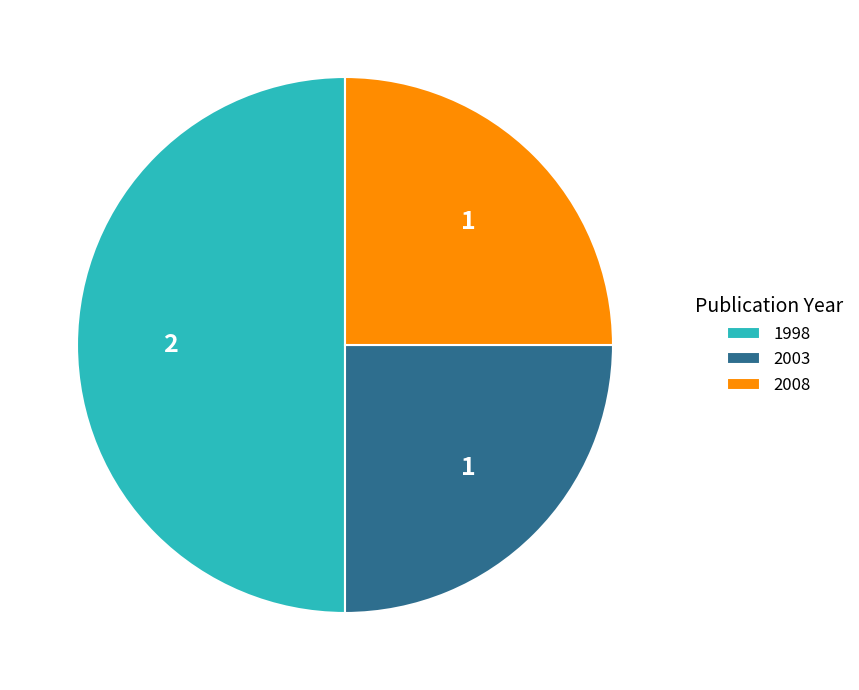

Which category has the biggest portion of the pie?

1998